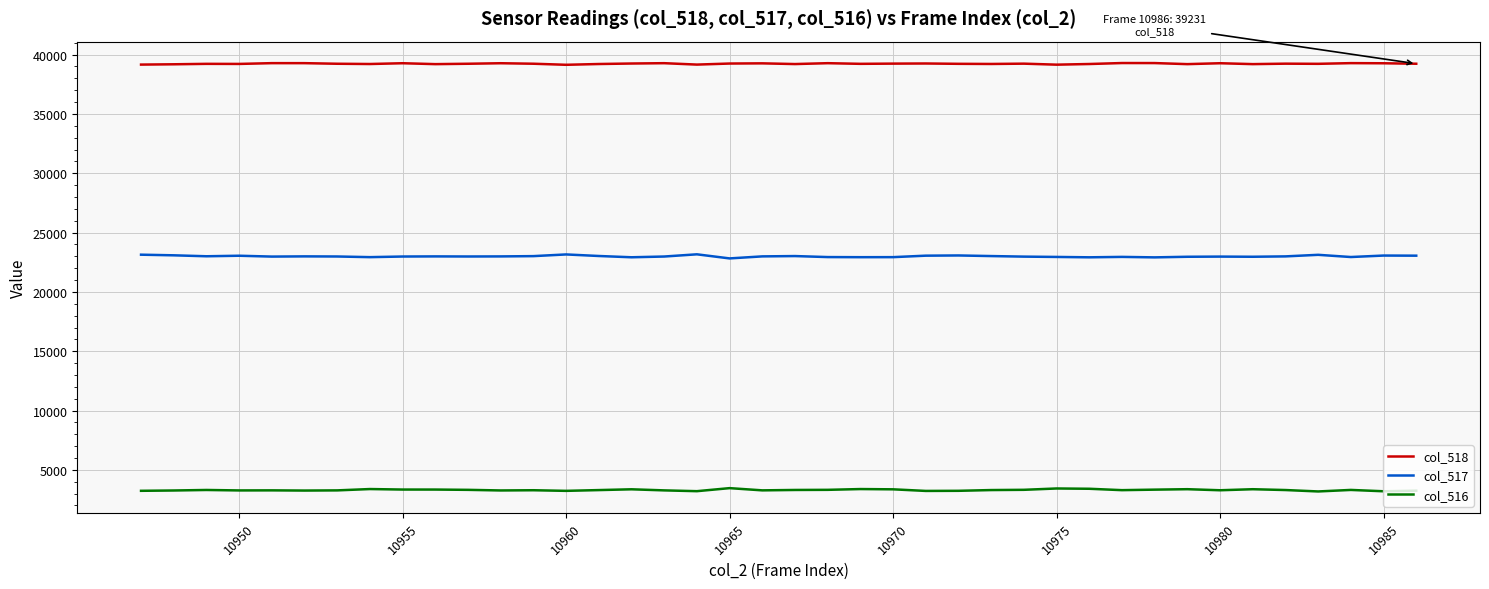

True or false: col_516 and col_518 cross at least once.

False